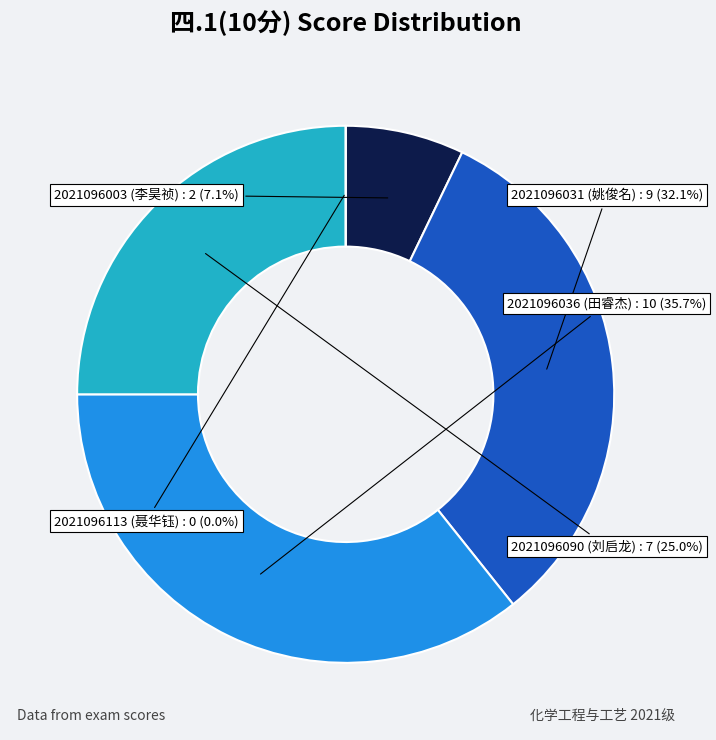

To the nearest percent, what portion does 2021096031
姚俊名 represent?

32%